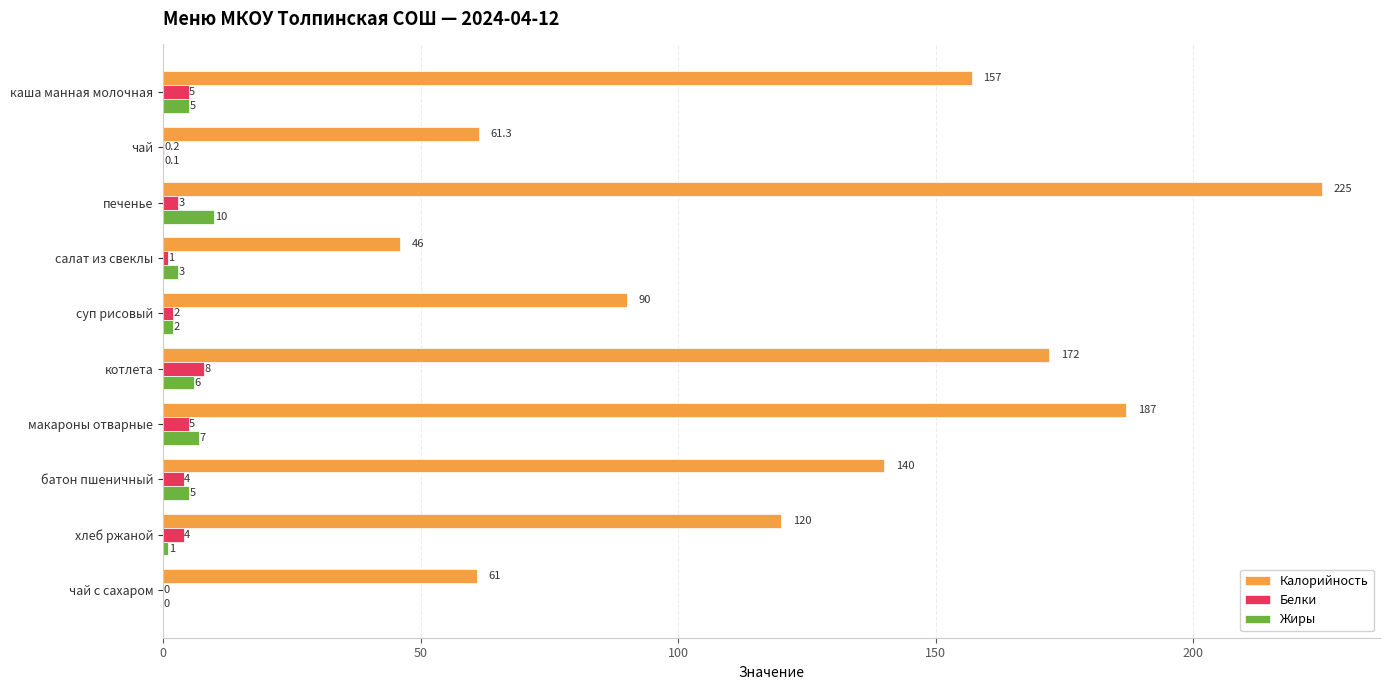

What is the average value of the Жиры series?

3.9